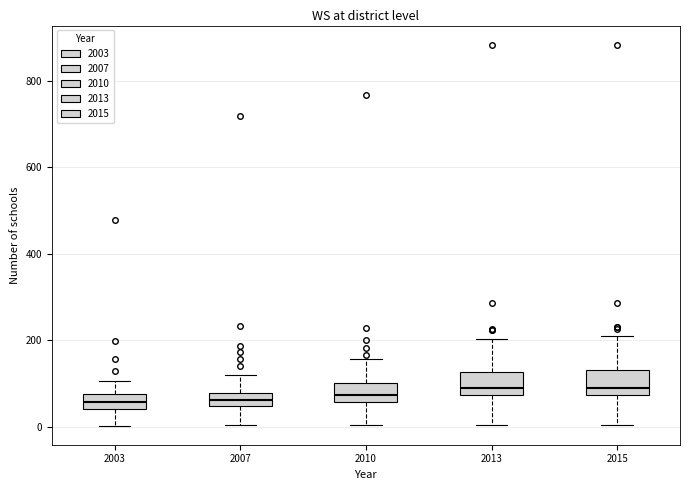

Where is the upper edge of the box at x = 2003 on the y-axis? The values are not printed on the chart, so give them approximately, as read against the axis.

80